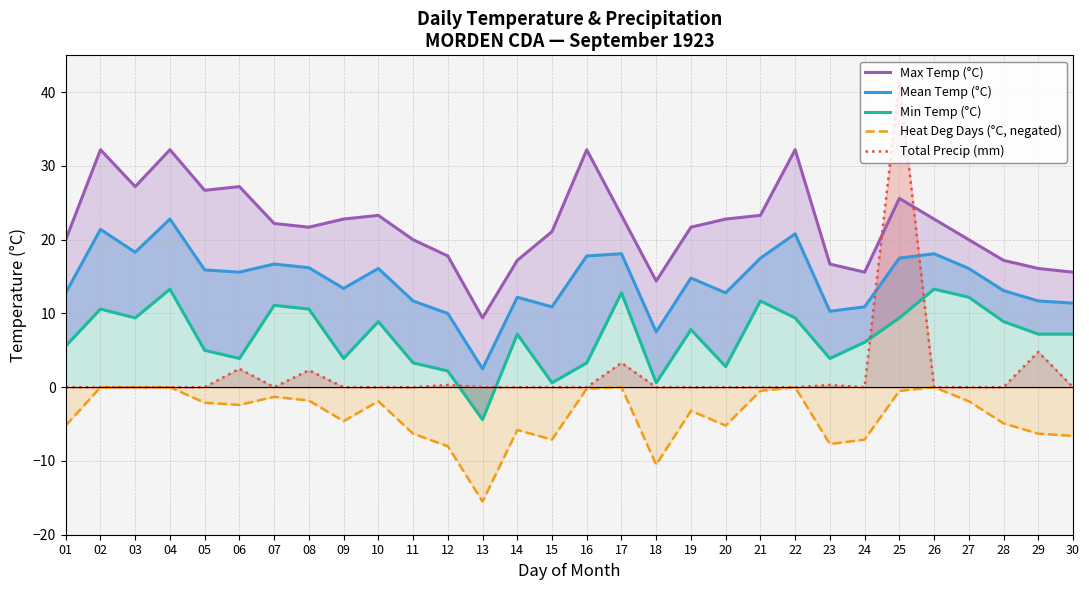

What is the maximum value shown in the chart?

41.4